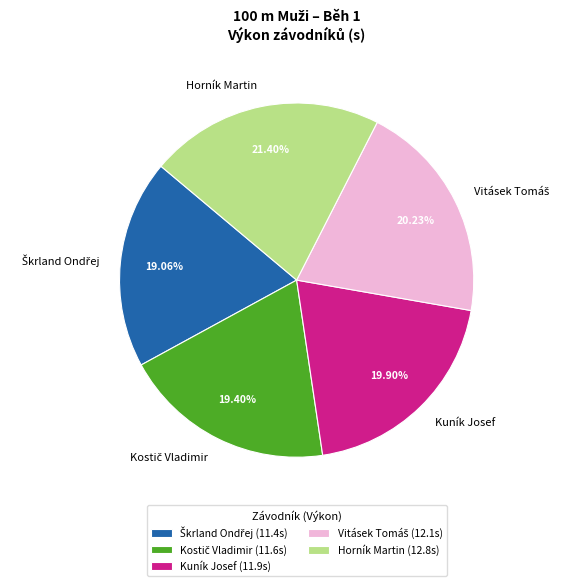

Does Kuník Josef represent more than half of the total?

No